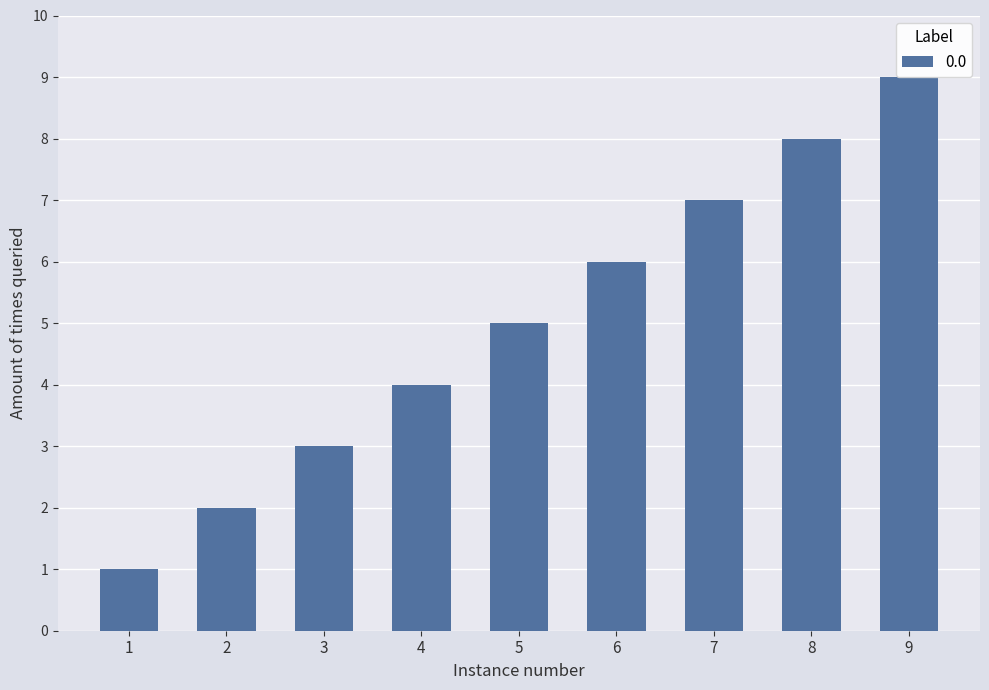

What is the value of the 3rd bar from the left?

3